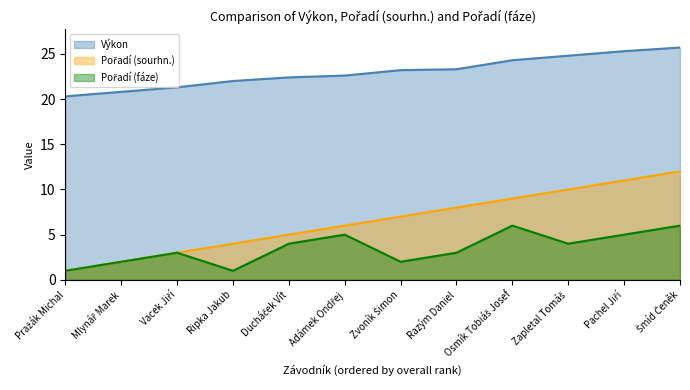

Which series changed the most between Pražák Michal and Mlynář Marek?

Pořadí (sourhn.)